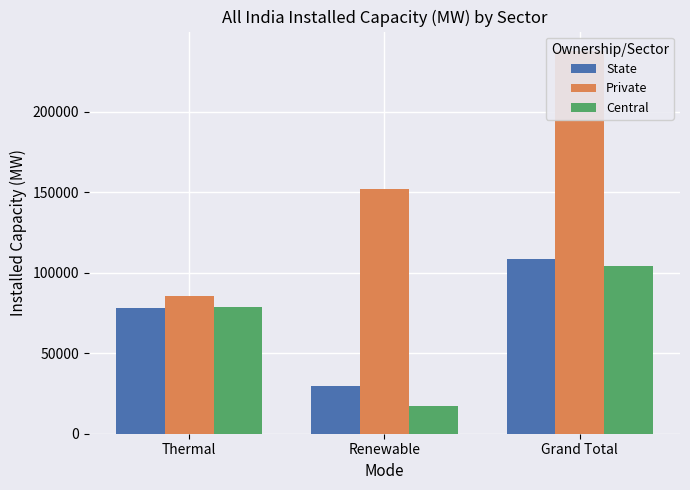

Reading right to left, transcribe all the data shown in this chart.

State: Grand Total=108276.9	Renewable=29857.1	Thermal=78419.9
Private: Grand Total=238029.7	Renewable=152350.6	Thermal=85679.1
Central: Grand Total=104452.9	Renewable=17375.0	Thermal=78897.9